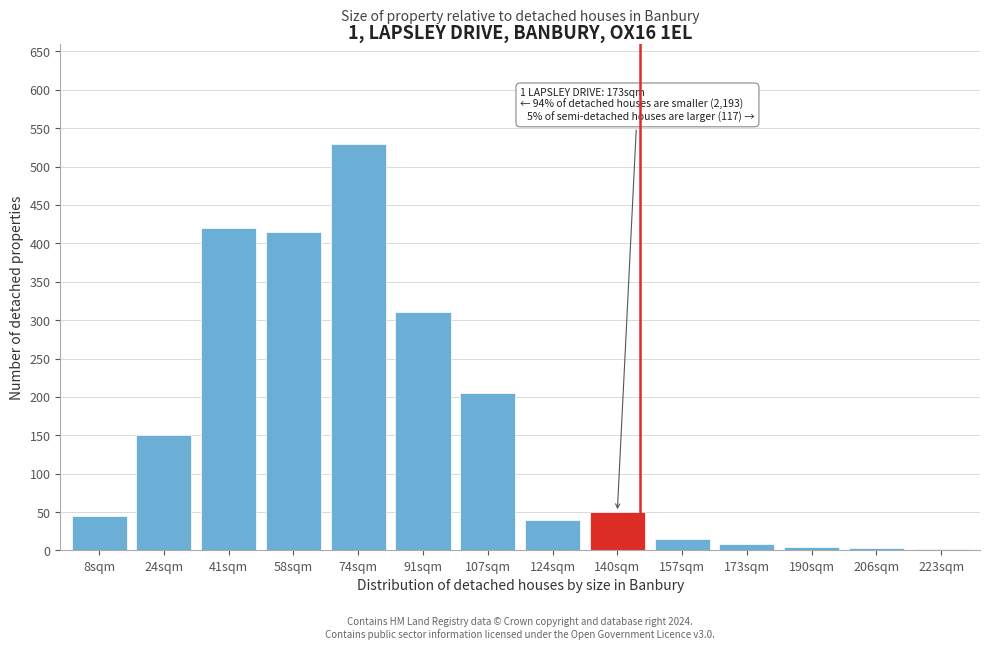

At which label is the value closest to 266?

91sqm